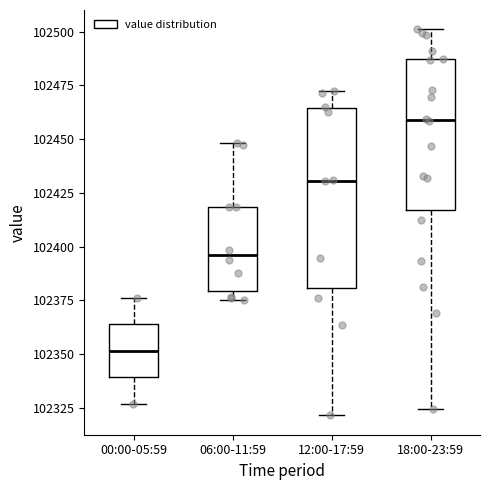

Which box's median line is the lowest?

00:00-05:59